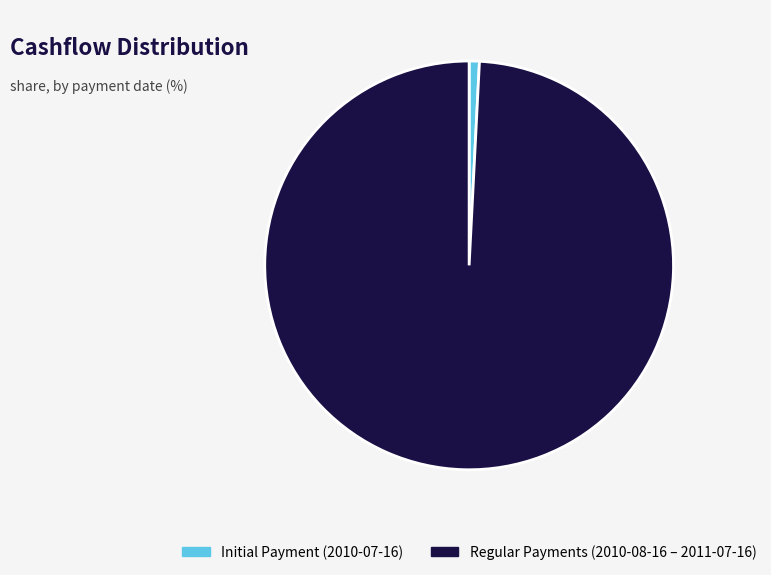

Is it true that Initial Payment (2010-07-16) is 1% of the pie?

True